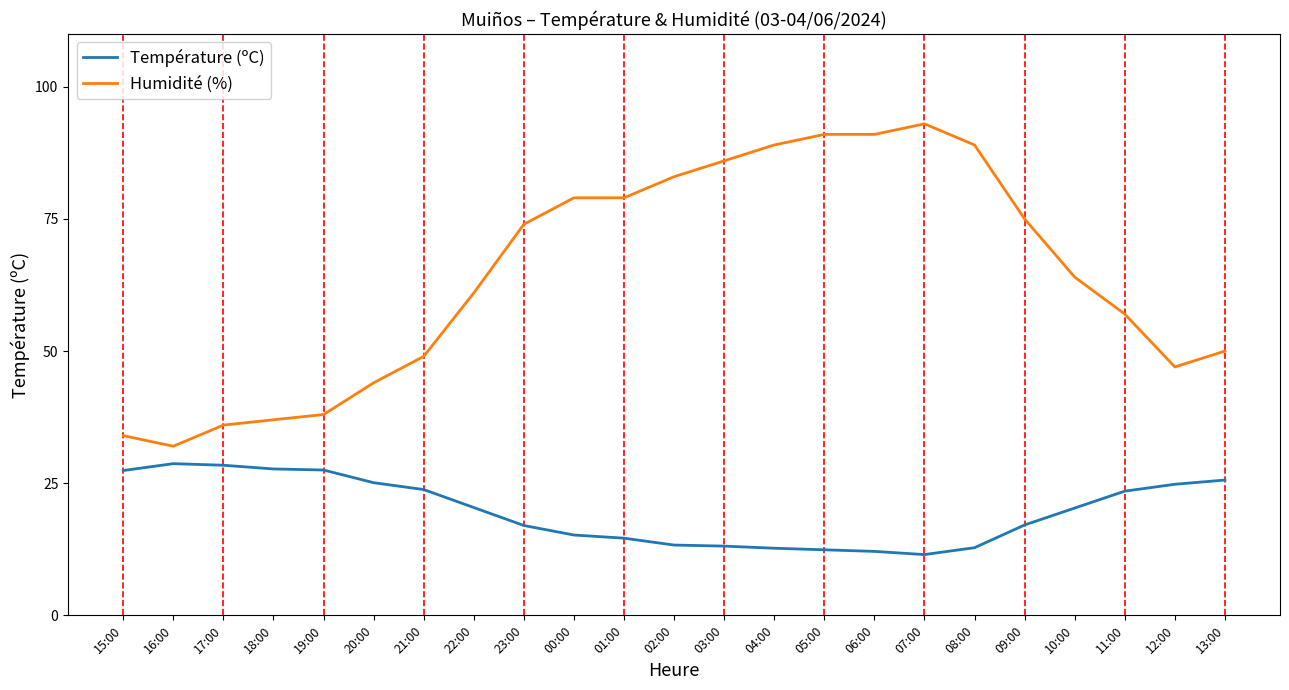

What is the difference between the maximum and minimum values in the Température (ºC) series?

17.2